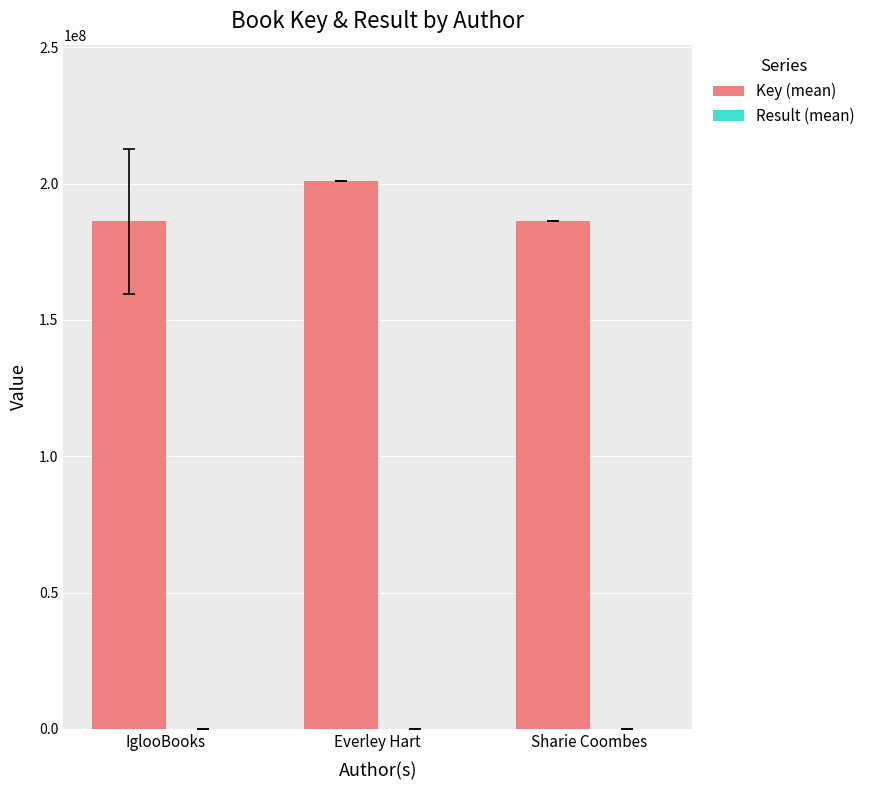

Which label corresponds to the largest value in the chart?

Everley Hart